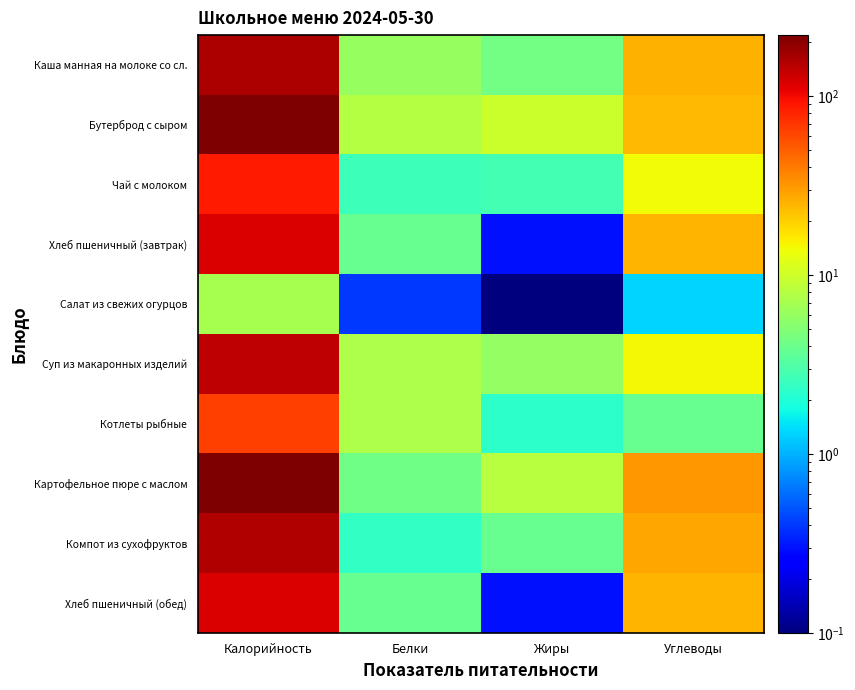

Which series has the largest total across all categories?

Бутерброд с сыром